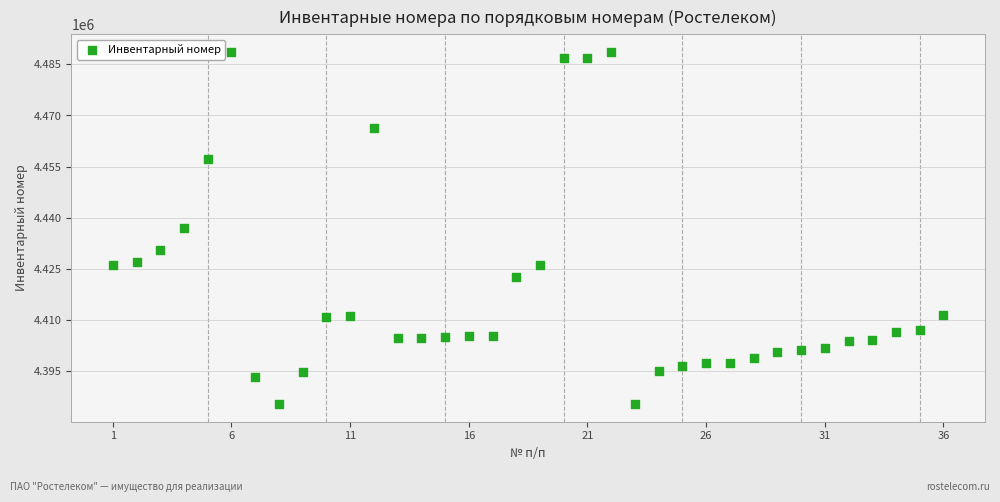

What is the range of Y values (max minus min)?

103364